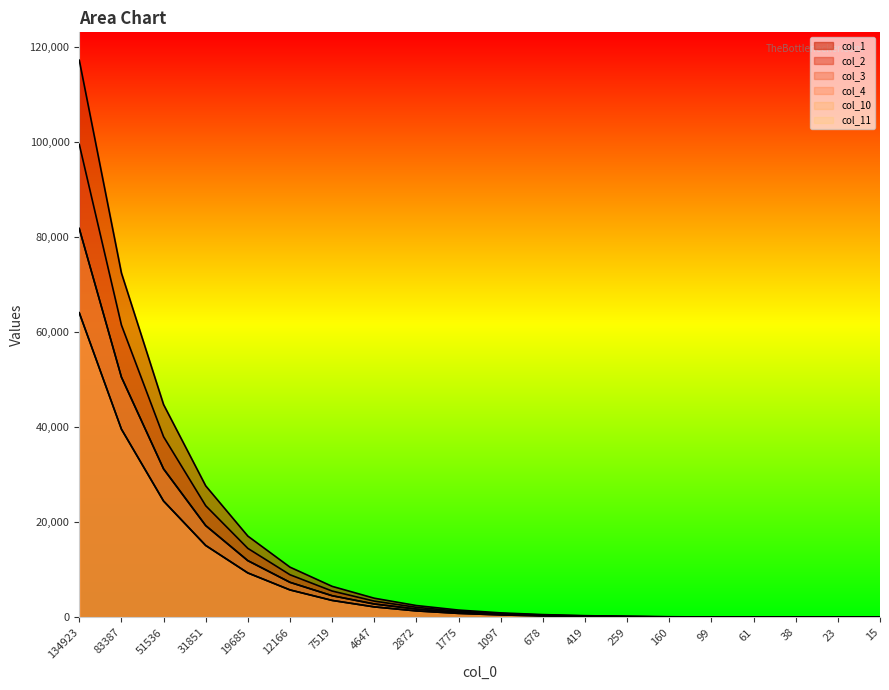

What is the maximum value shown in the chart?

117212